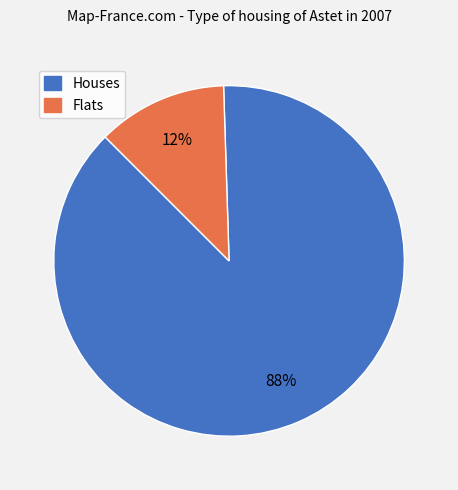

To the nearest percent, what is the average slice percentage?

50%